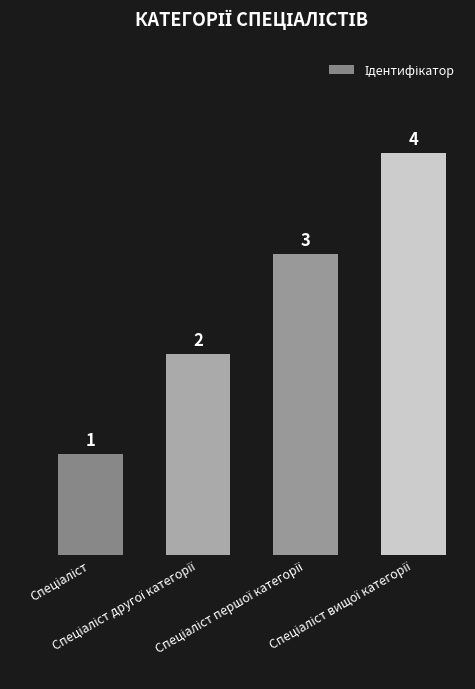

What is the maximum value shown in the chart?

4